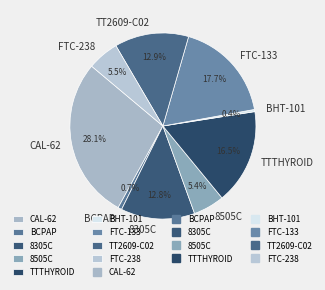

Count the number of slices in the pie.

9